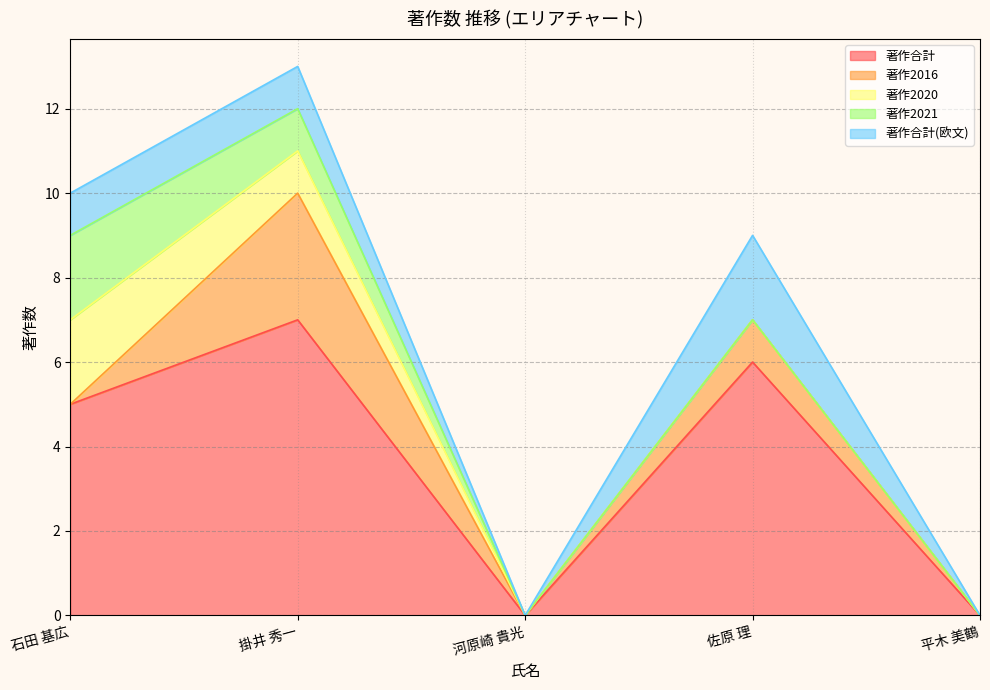

What position from the right is 佐原 理?

2